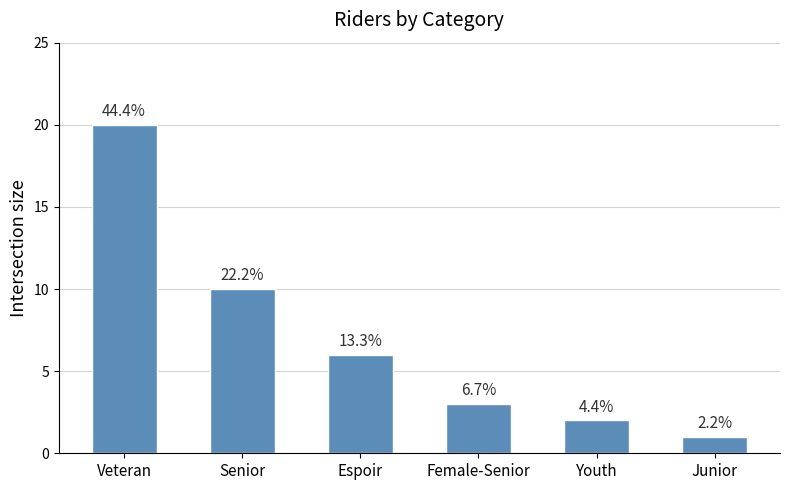

The chart shows a value of 6 at Espoir. True or false?

True